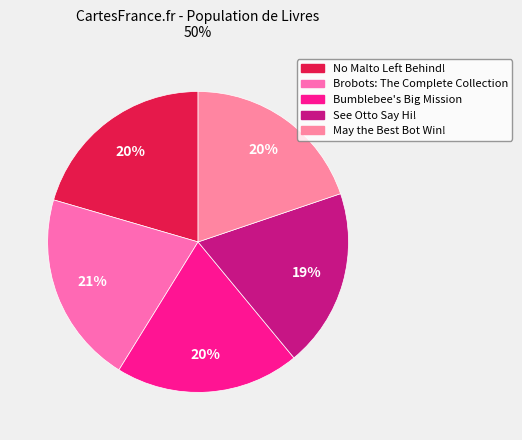

To the nearest percent, what portion does See Otto Say Hi! represent?

19%